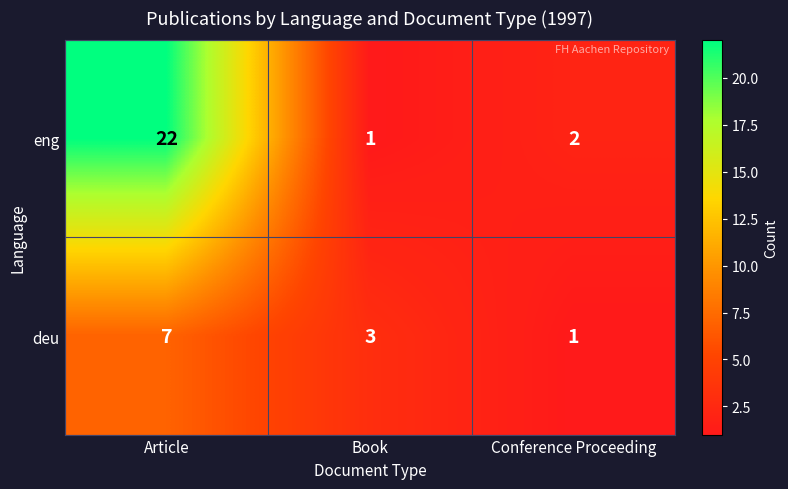

At which label is deu closest to 4?

Book